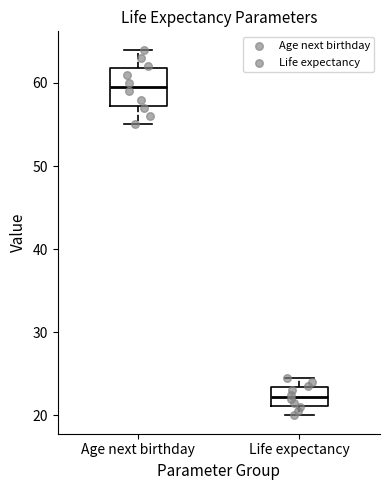

Which box's median line is the lowest?

Life expectancy